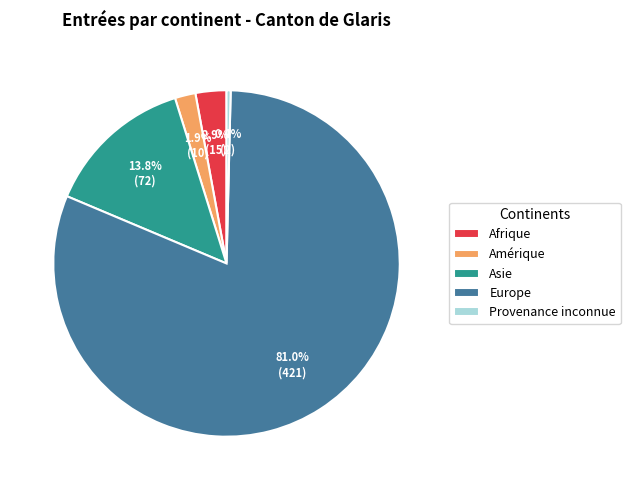

Rank the categories by value from lowest to highest.

Provenance inconnue, Amérique, Afrique, Asie, Europe